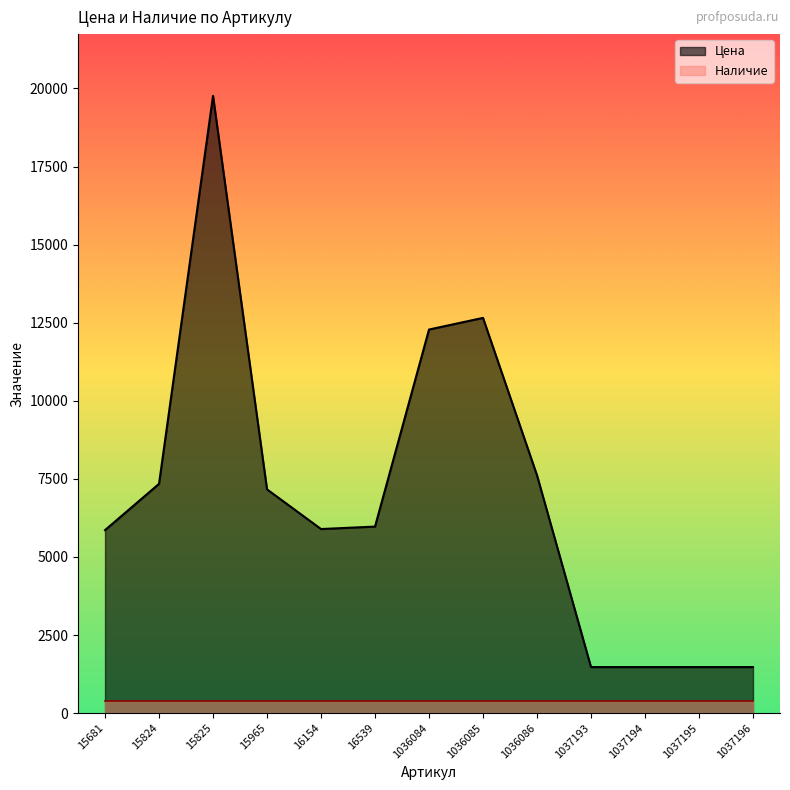

The value at 16539 is 1630. True or false?

False